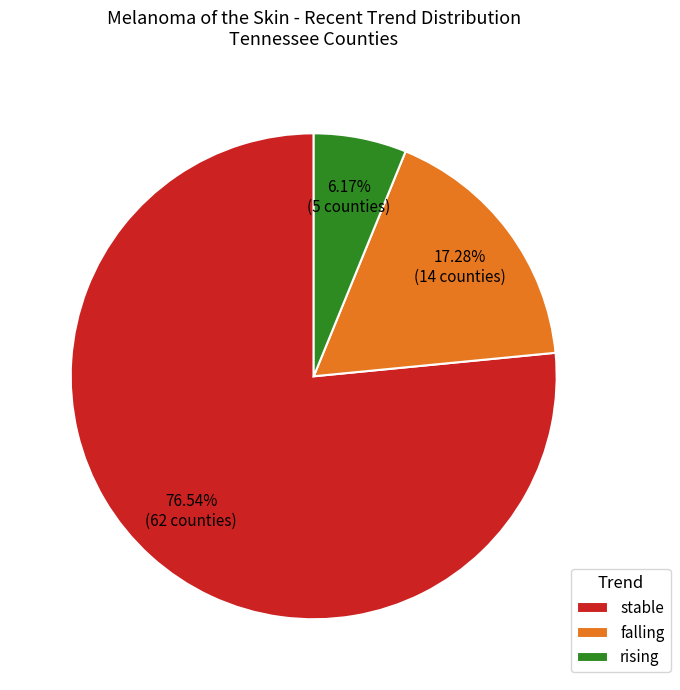

Count the number of slices in the pie.

3